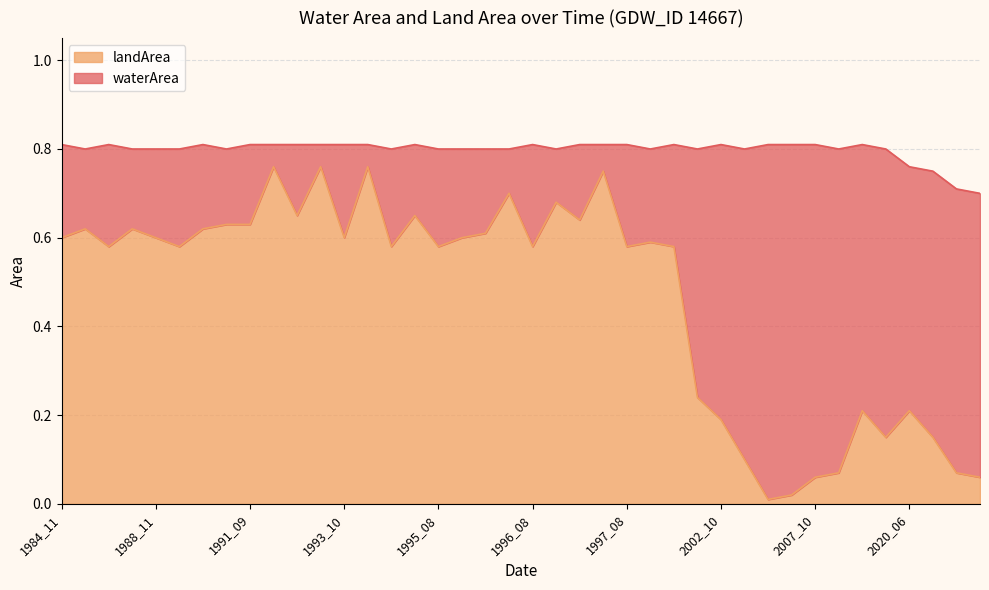

How many categories are shown in the chart?

40